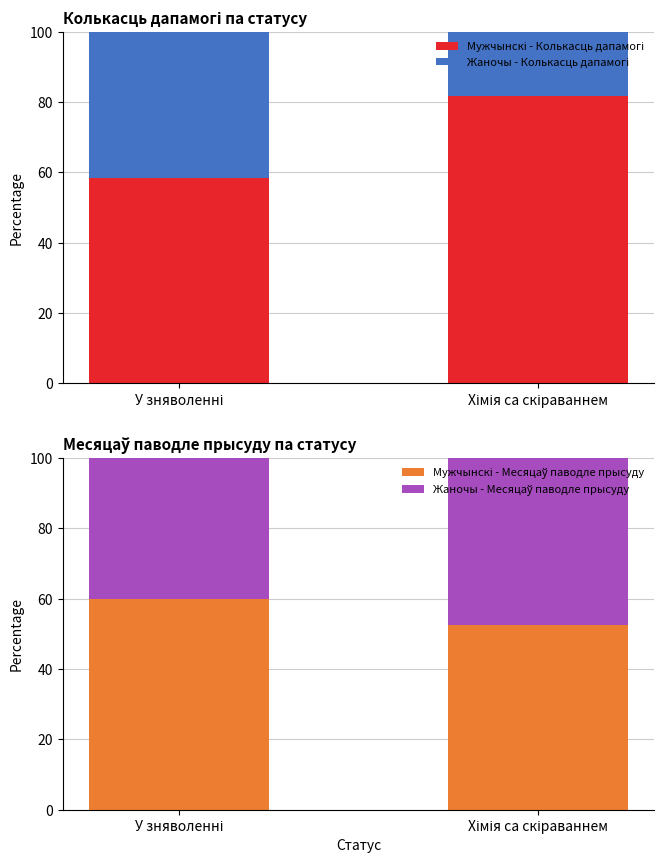

Reading left to right, what are all the values shown in this chart?

Мужчынскі - Колькасць дапамогі: 58.3	81.8
Жаночы - Колькасць дапамогі: 41.7	18.2
Мужчынскі - Месяцаў паводле прысуду: 60.0	52.4
Жаночы - Месяцаў паводле прысуду: 40.0	47.6